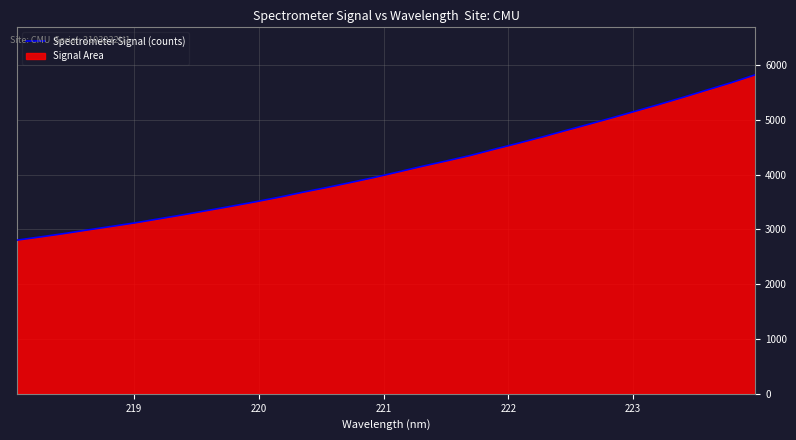

What is the minimum value shown in the chart?

2803.4